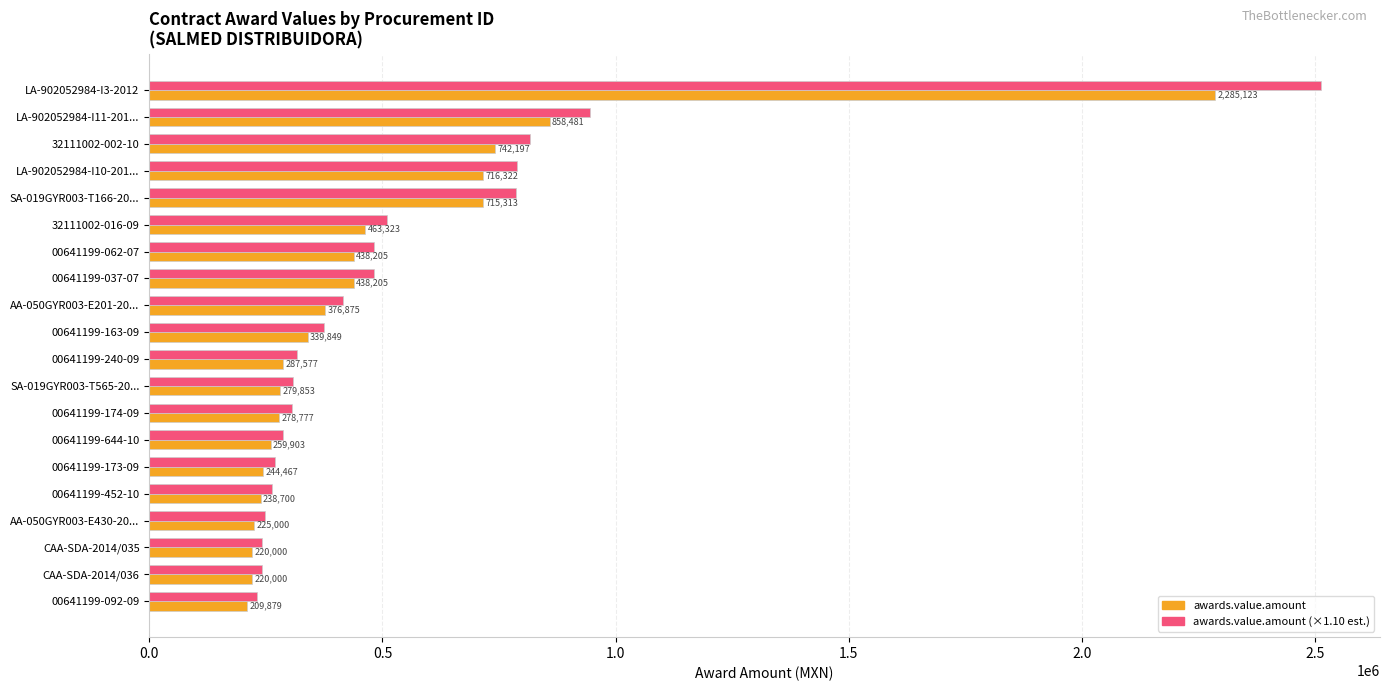

What is the greatest value displayed?

2513635.4